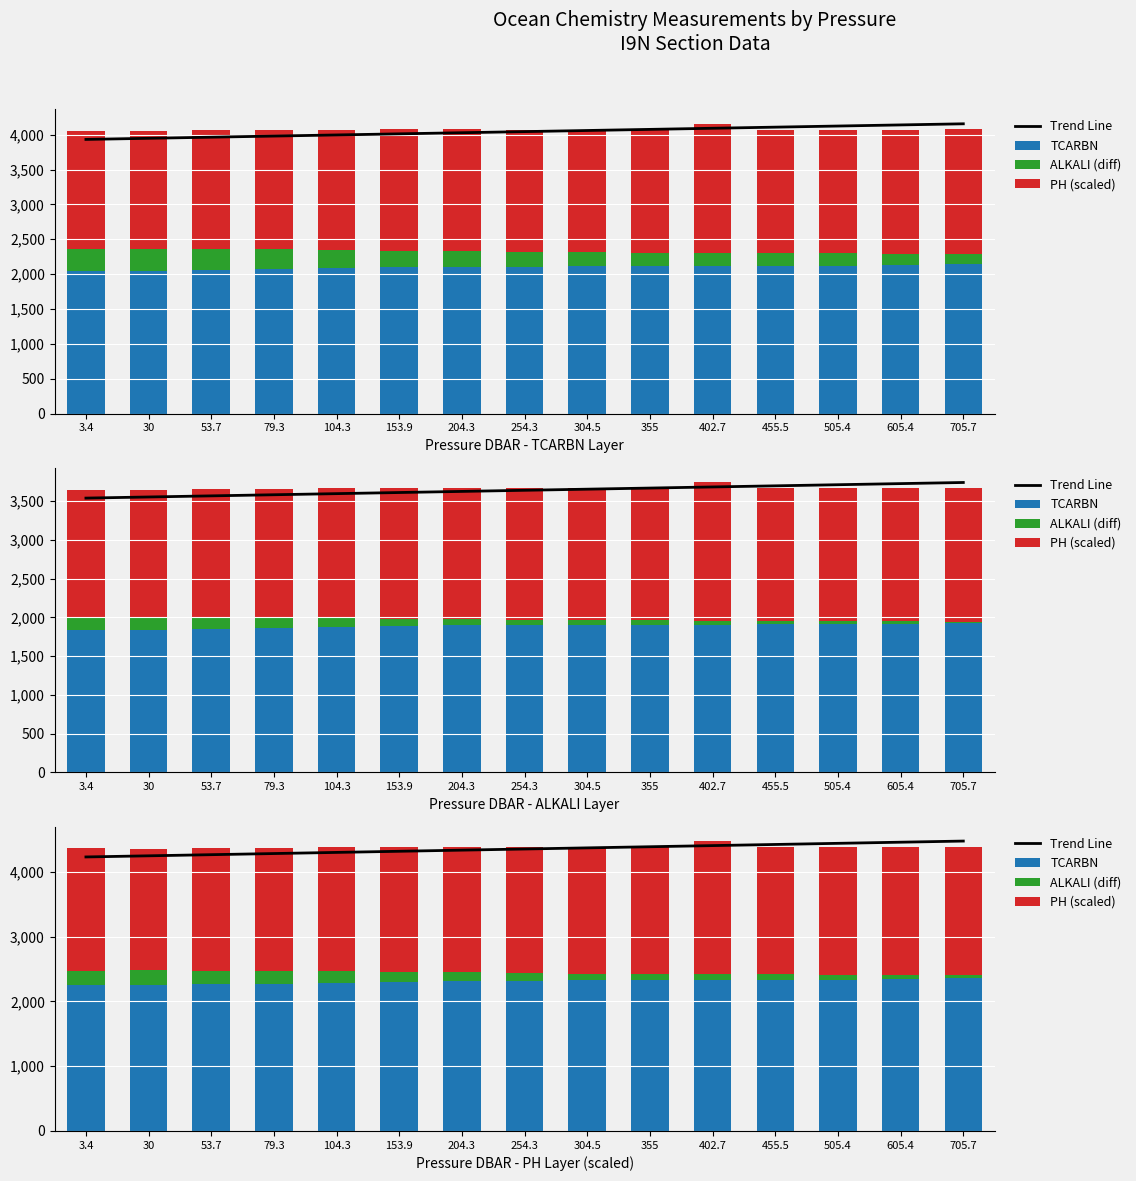

What is the spread (max minus min) of values at 254.3?

4236.4